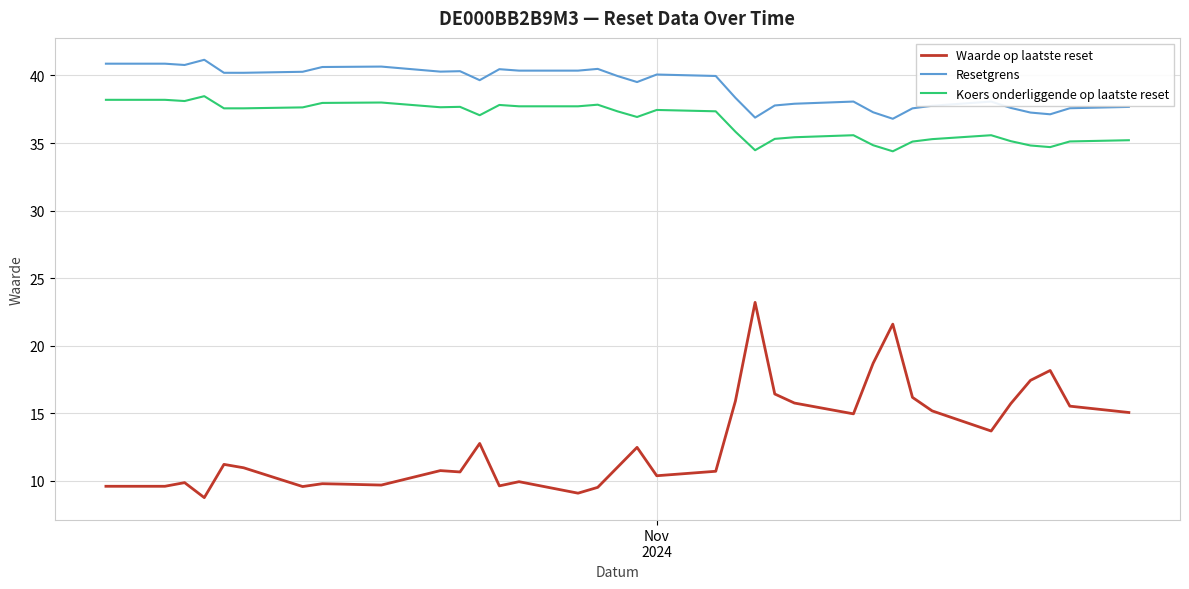

Rank the series by their maximum value, from highest to lowest.

Resetgrens, Koers onderliggende op laatste reset, Waarde op laatste reset